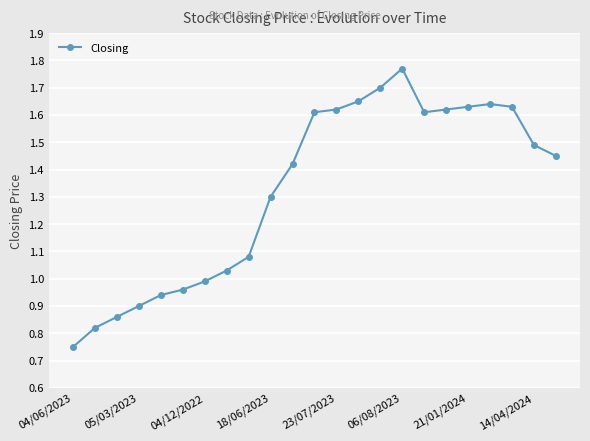

True or false: there are more than 1 points higher than both neighbors.

True